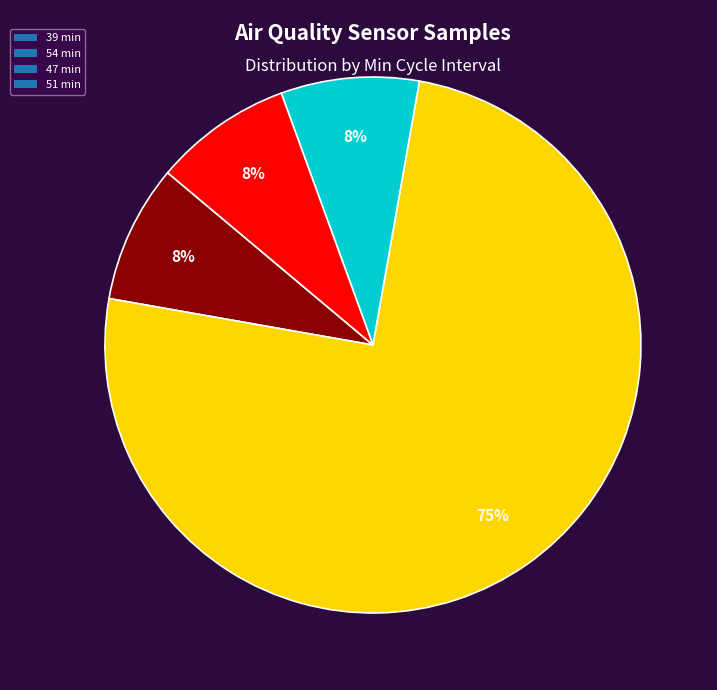

Which has a higher value, 54 min or 51 min?

54 min